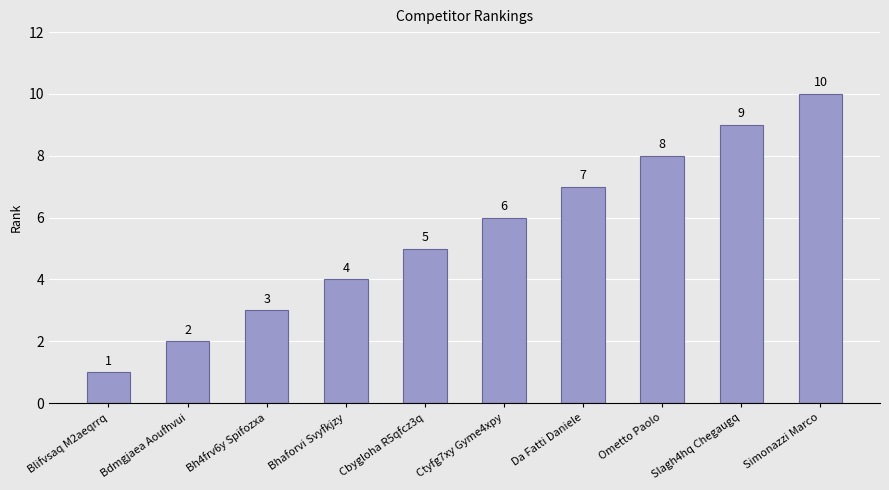

Which label corresponds to the largest value in the chart?

Simonazzi Marco